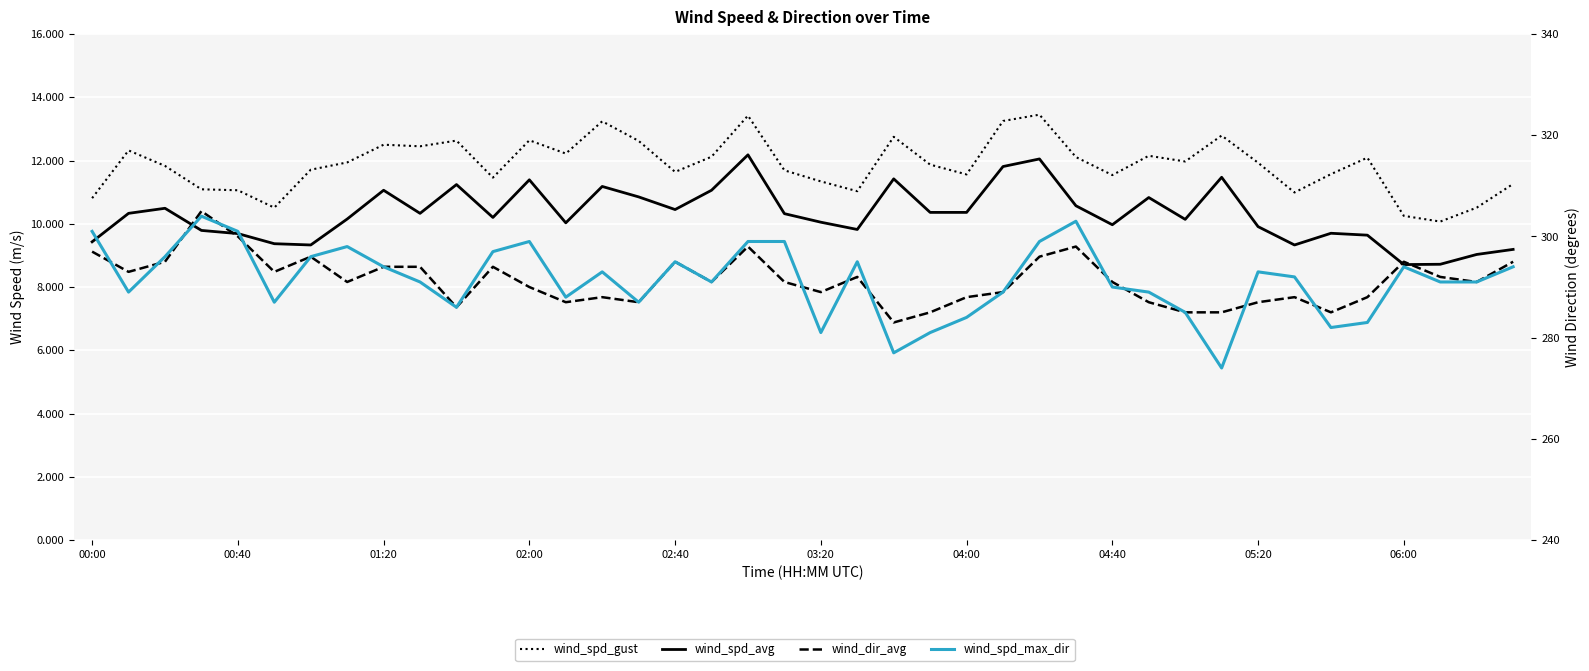

True or false: wind_dir_avg has a value of 288.0 at 33.

True